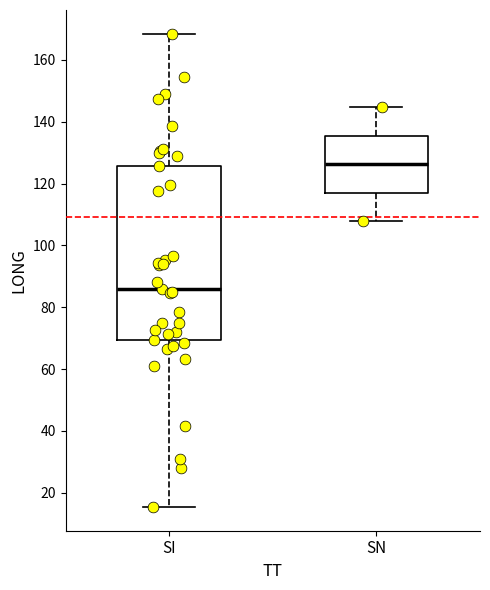

Reading left to right, read every box against the y-axis: the position of its median line, the range the box covers, and the ends of its whiskers. The values are not printed on the chart, so give them approximately, as read against the axis.

SI: median 86, box 70 to 126, whiskers 16 to 168
SN: median 126, box 118 to 136, whiskers 108 to 144